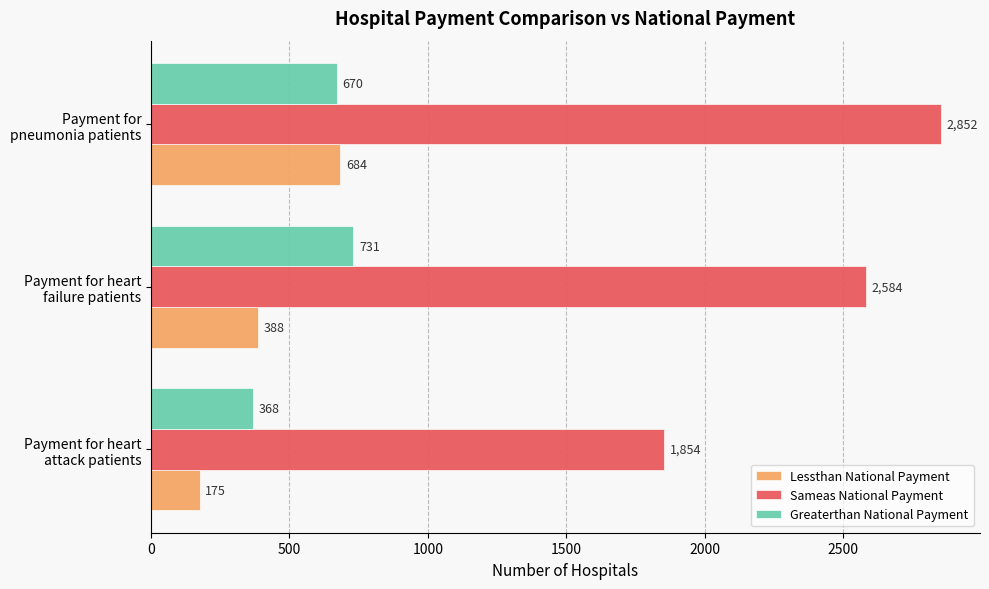

What is the minimum value for Sameas National Payment?

1854